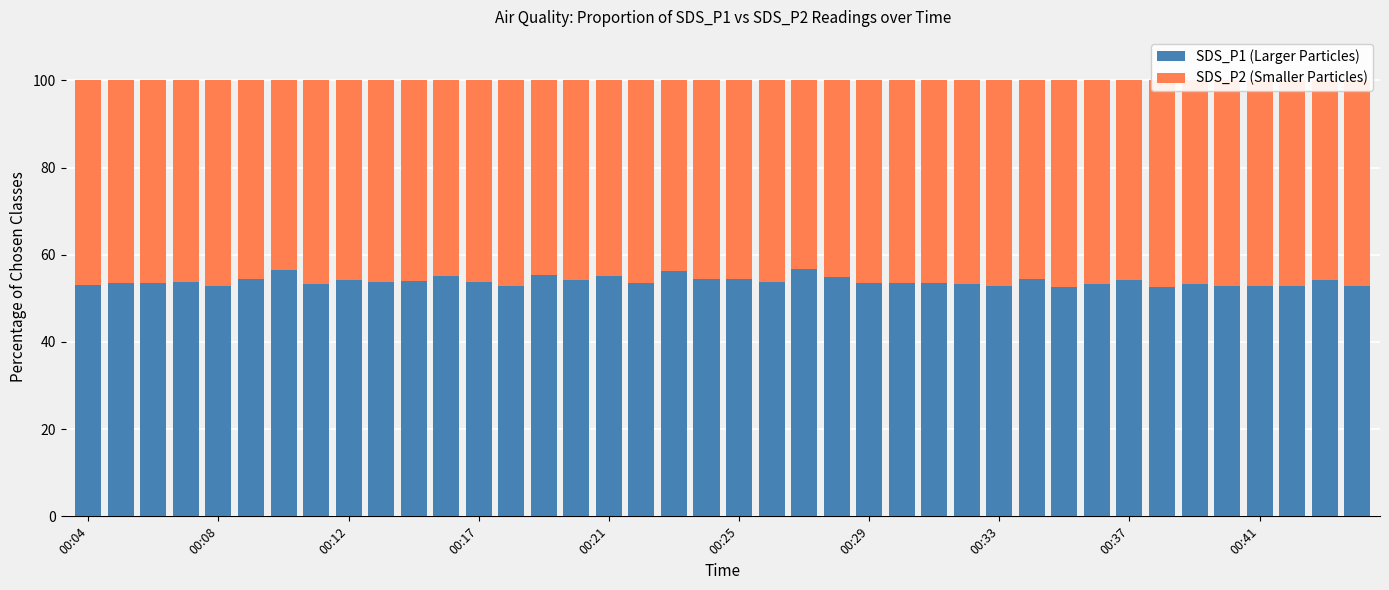

What is the lowest value of the SDS_P1 (Larger Particles) series?

52.7